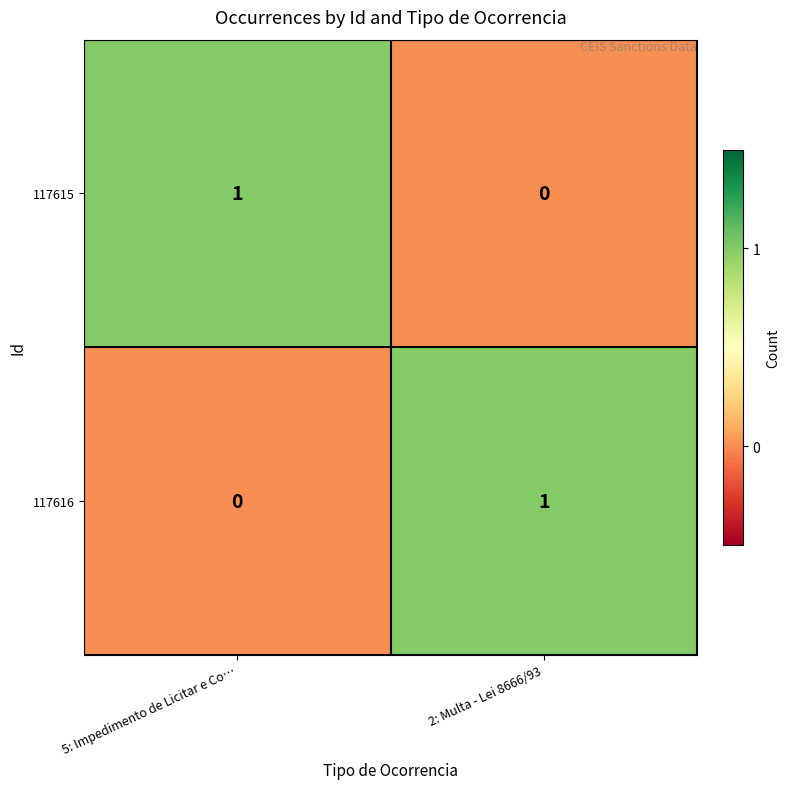

At 2: Multa - Lei 8666/93, list the series in order from largest to smallest.

117616, 117615